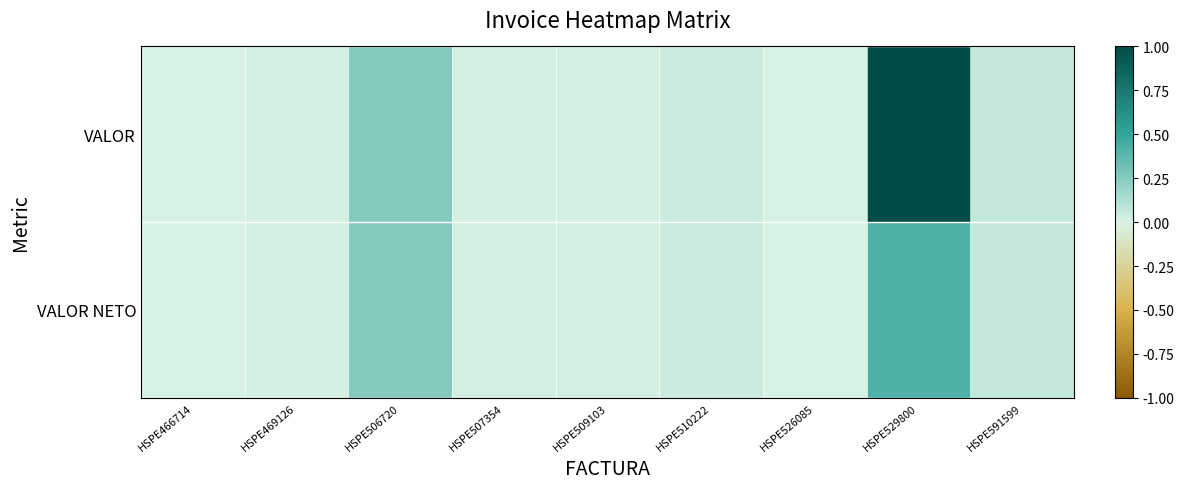

How many distinct data groups are displayed?

2